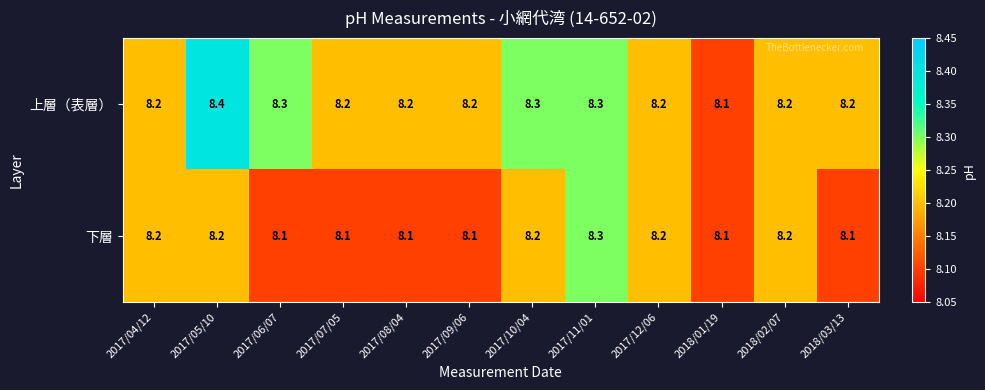

What is the total value across all series at 2018/03/13?

16.3